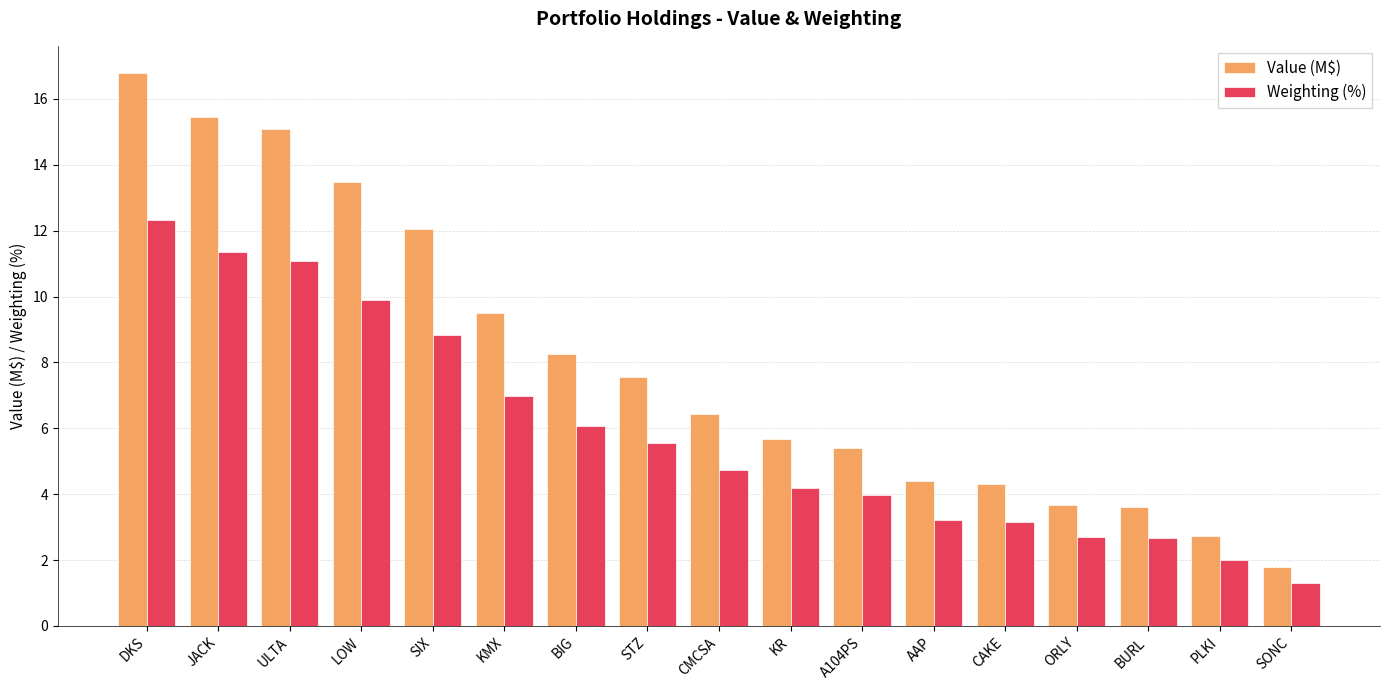

What is the difference between the highest and lowest values at ORLY?

1.0